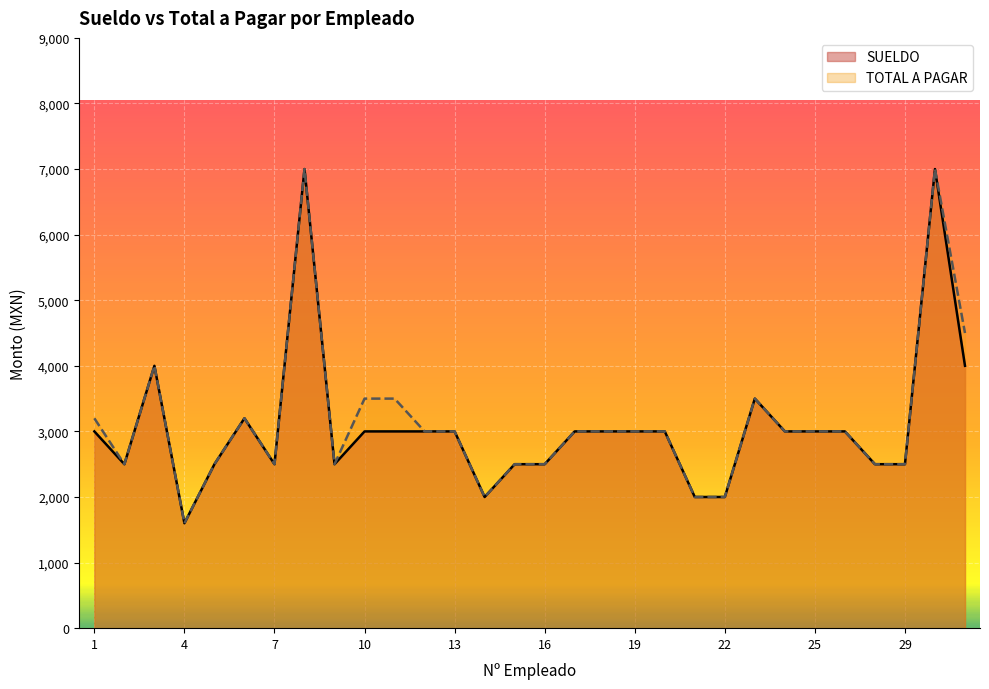

List the series in order of their peak value, lowest first.

SUELDO, TOTAL A PAGAR